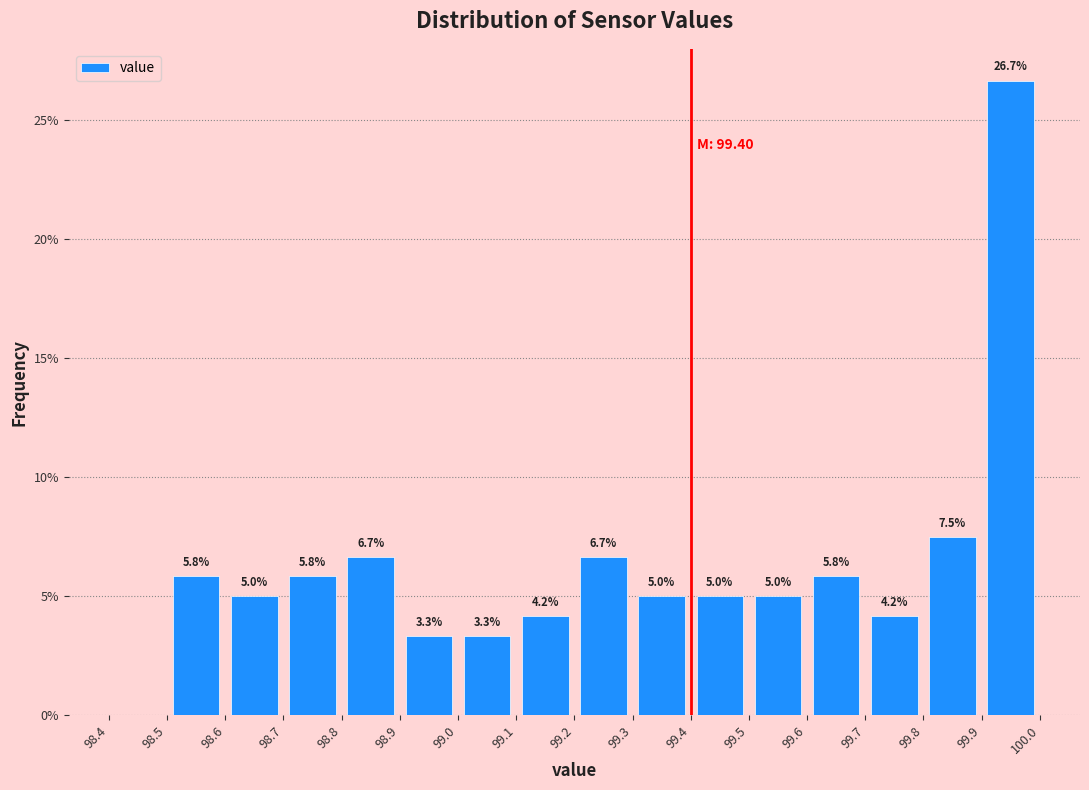

Over which range of the x-axis is the bar tallest?

99.9 to 100.0